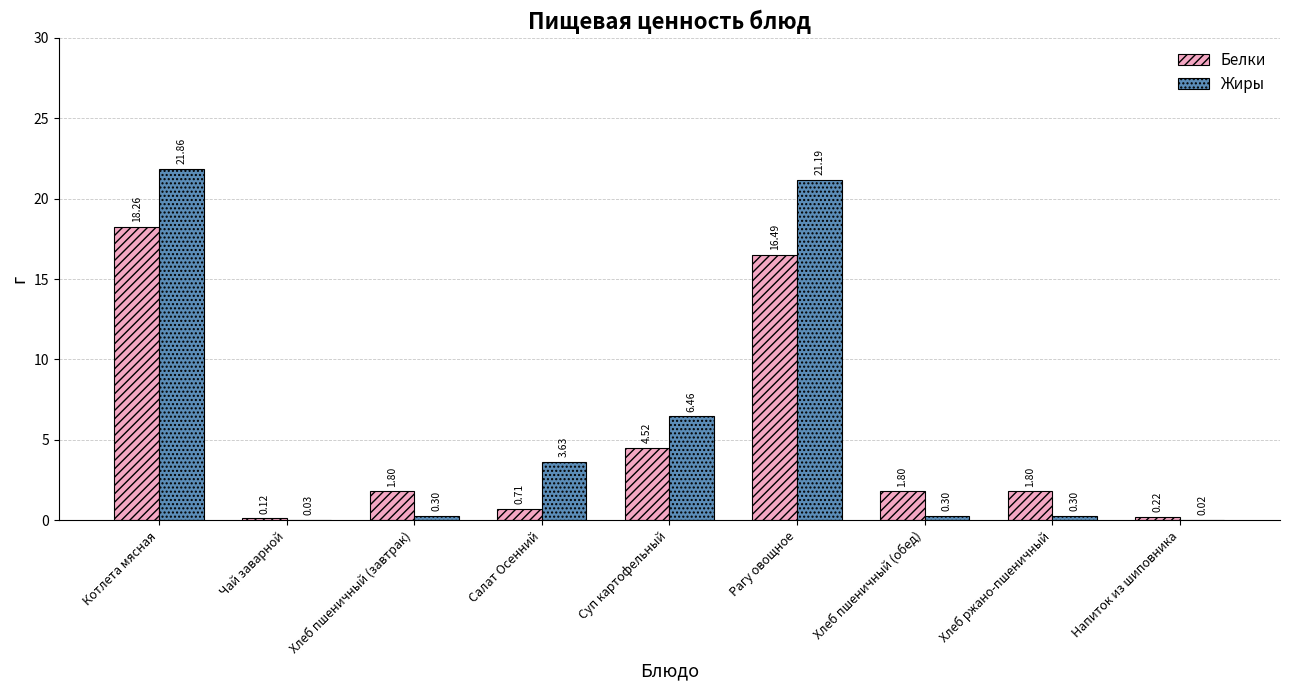

Which series has the widest spread of values?

Жиры